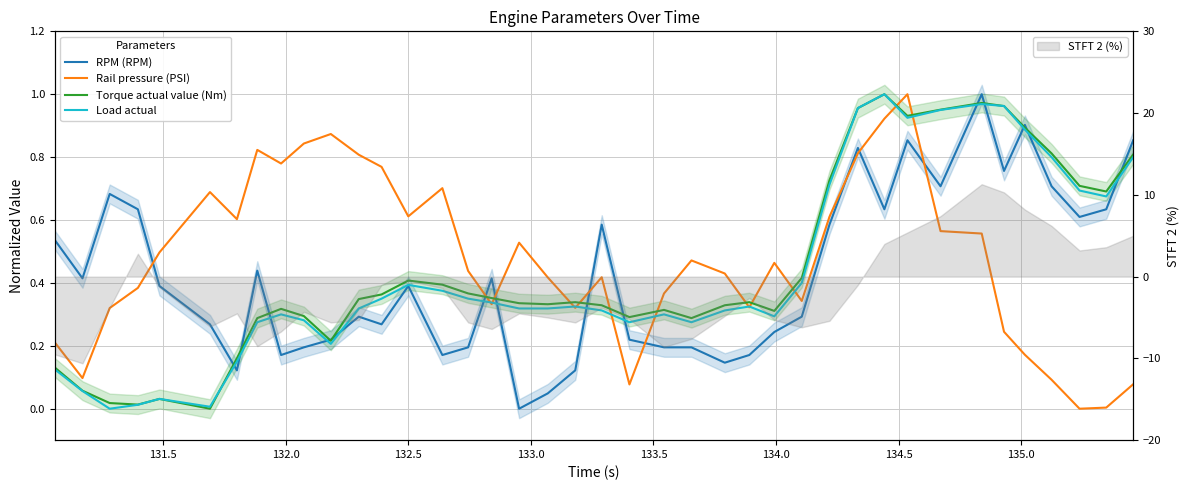

How many lines are shown in the chart?

4